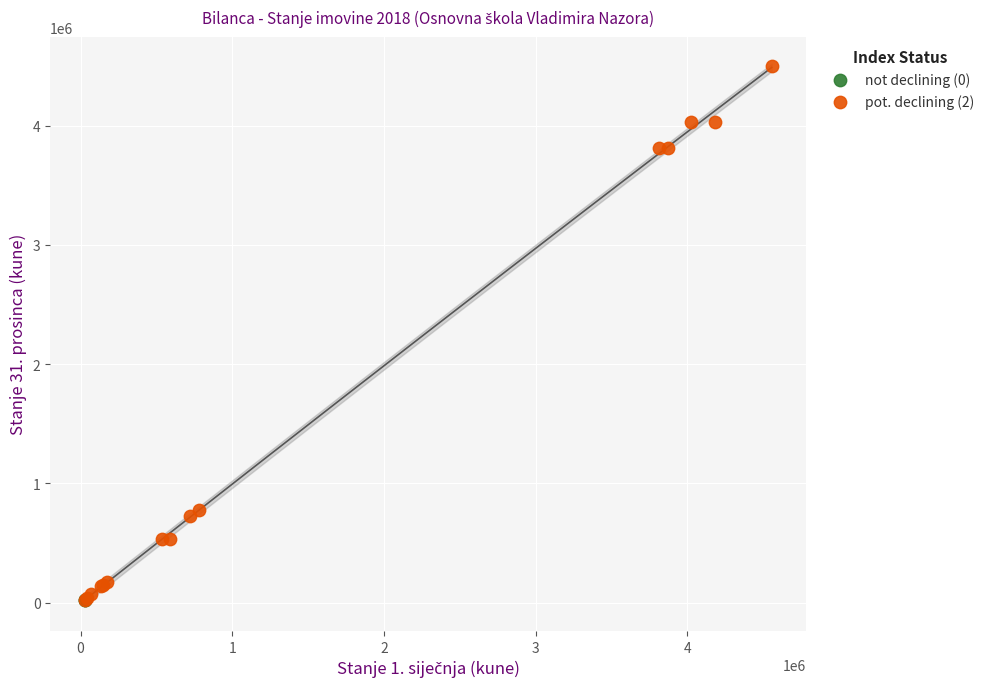

What are all the series names shown in the legend?

not declining (0), pot. declining (2)